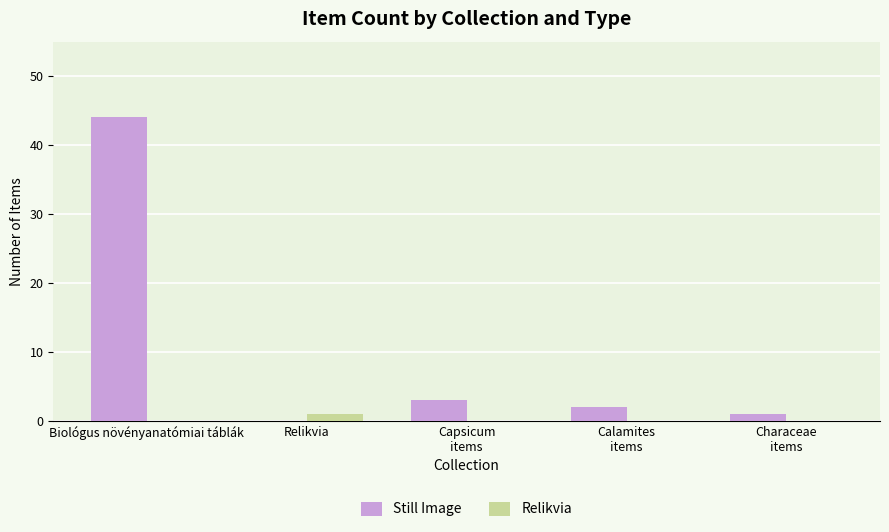

At which category is the sum across all series the highest?

Biológus növényanatómiai táblák